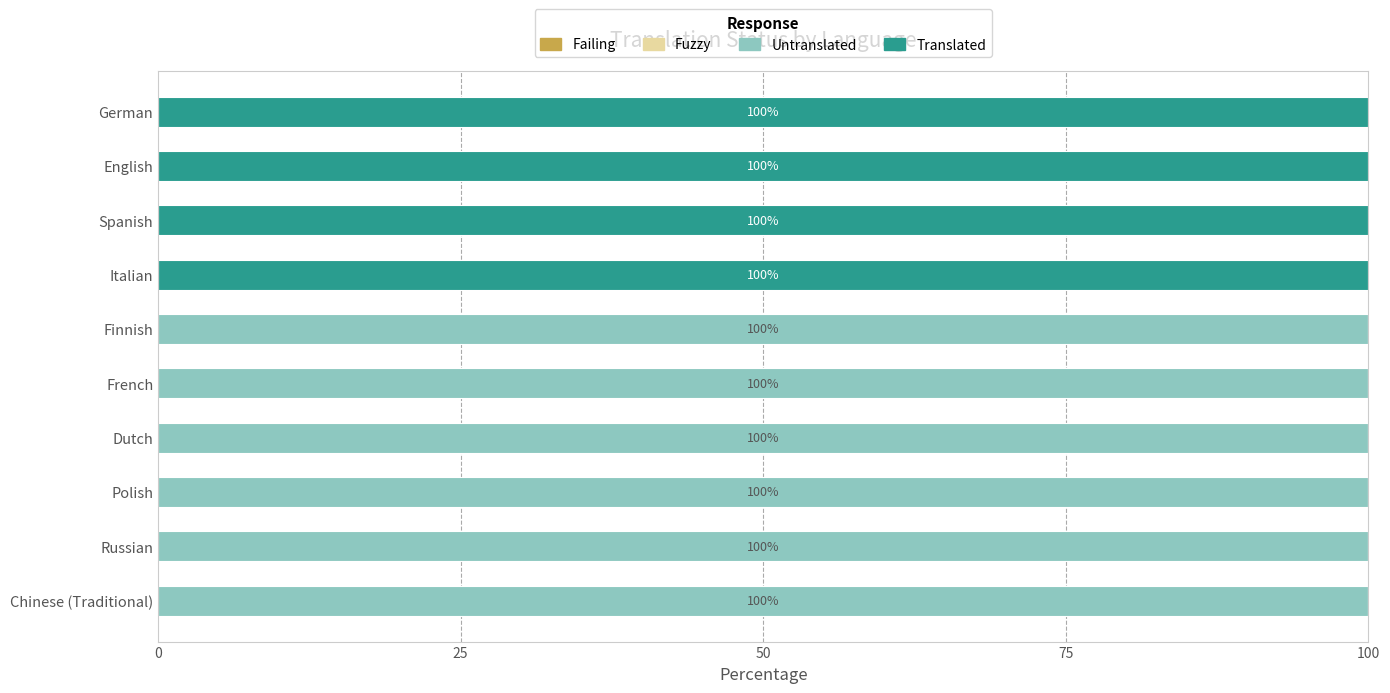

The value of Untranslated at Russian is 24. True or false?

False